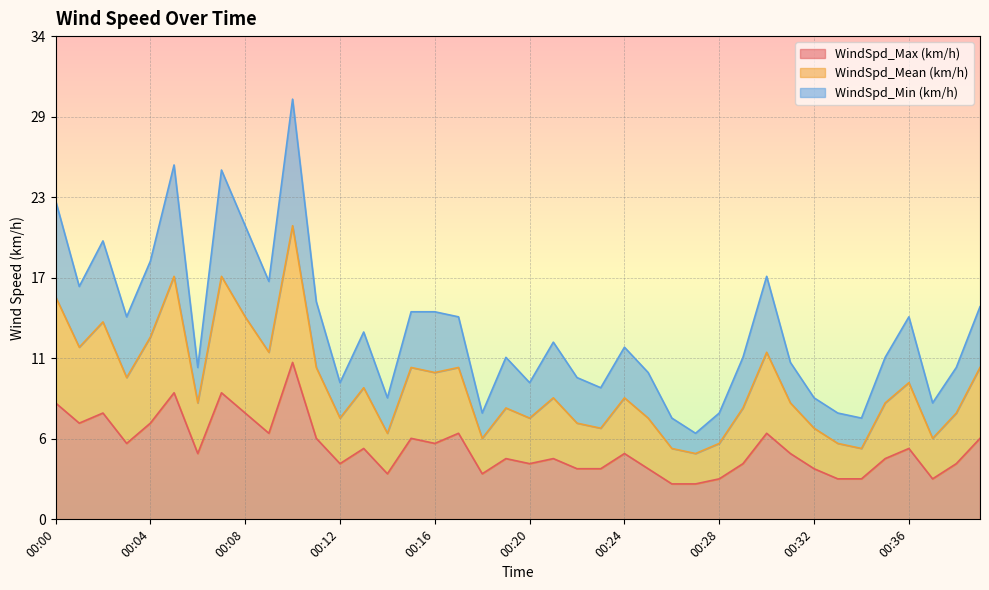

True or false: WindSpd_Max (km/h) and WindSpd_Mean (km/h) cross at least once.

False